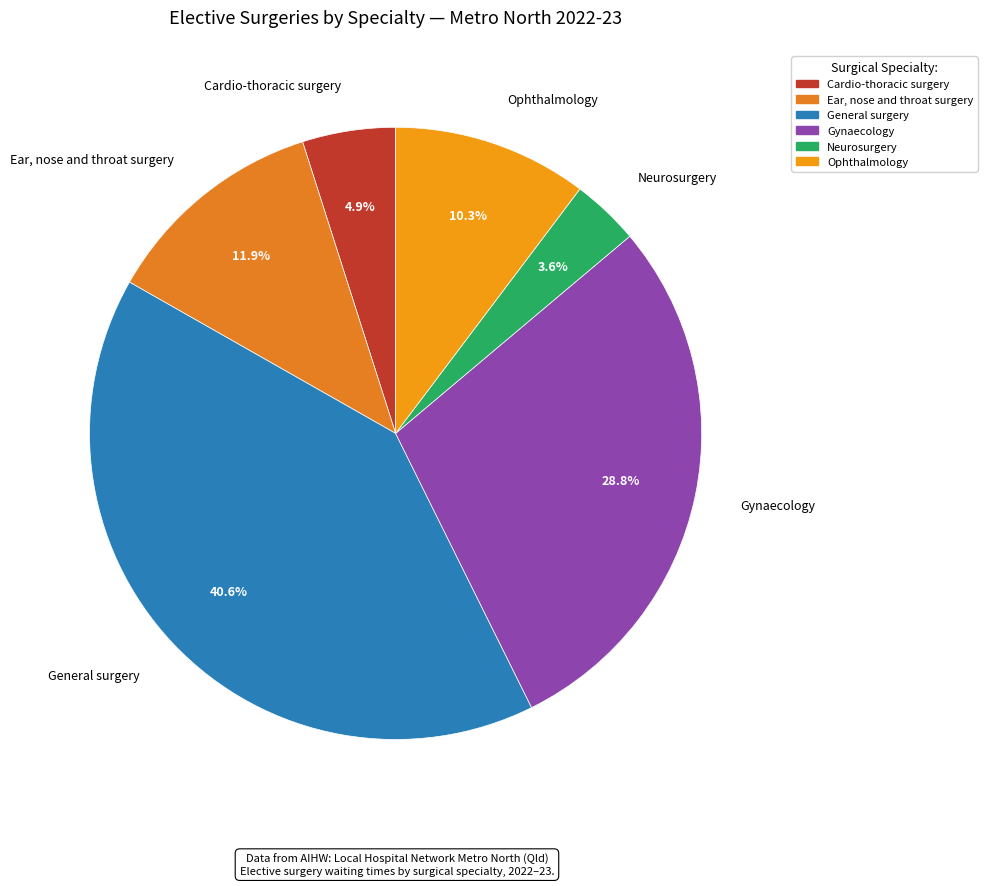

Is there any slice that represents more than half of the pie?

No